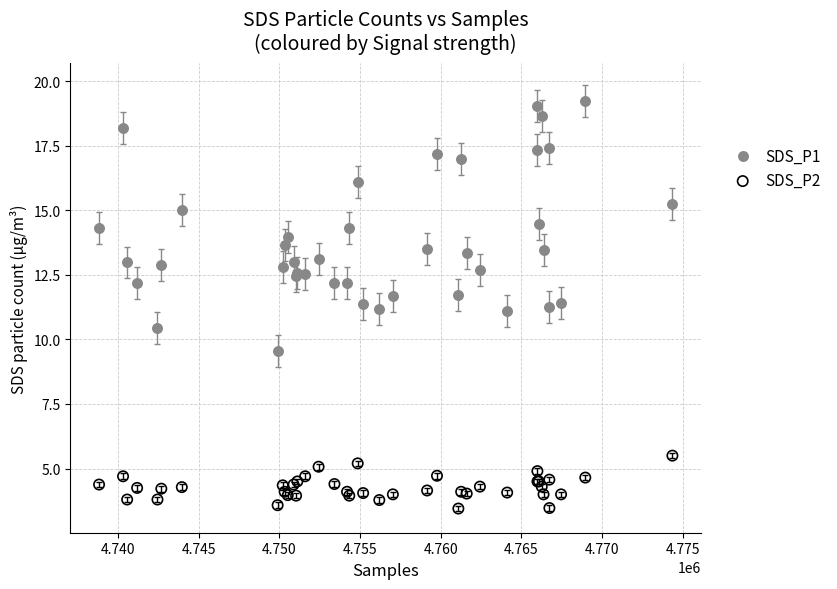

Which series has the largest Y range (max minus min)?

SDS_P1